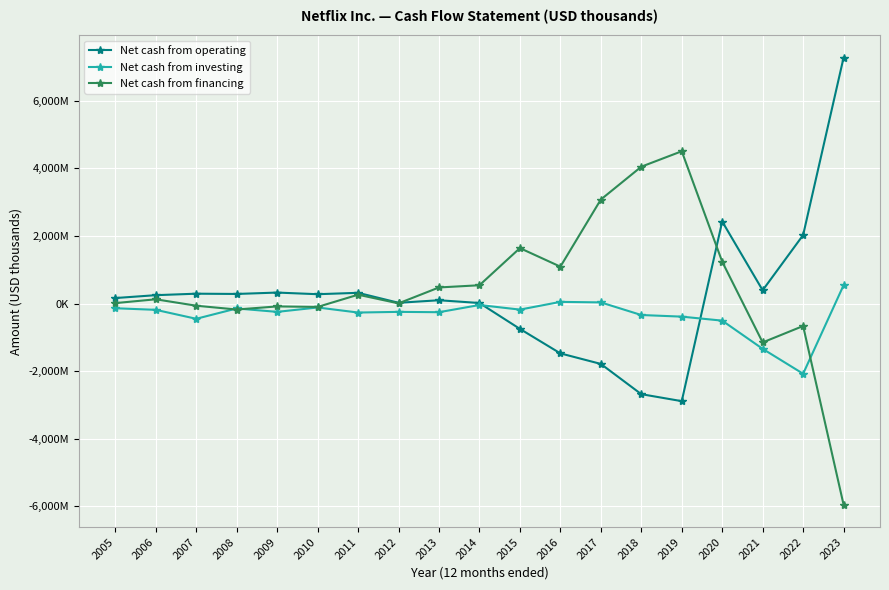

List the series in order of their overall mean, highest first.

Net cash from financing, Net cash from operating, Net cash from investing